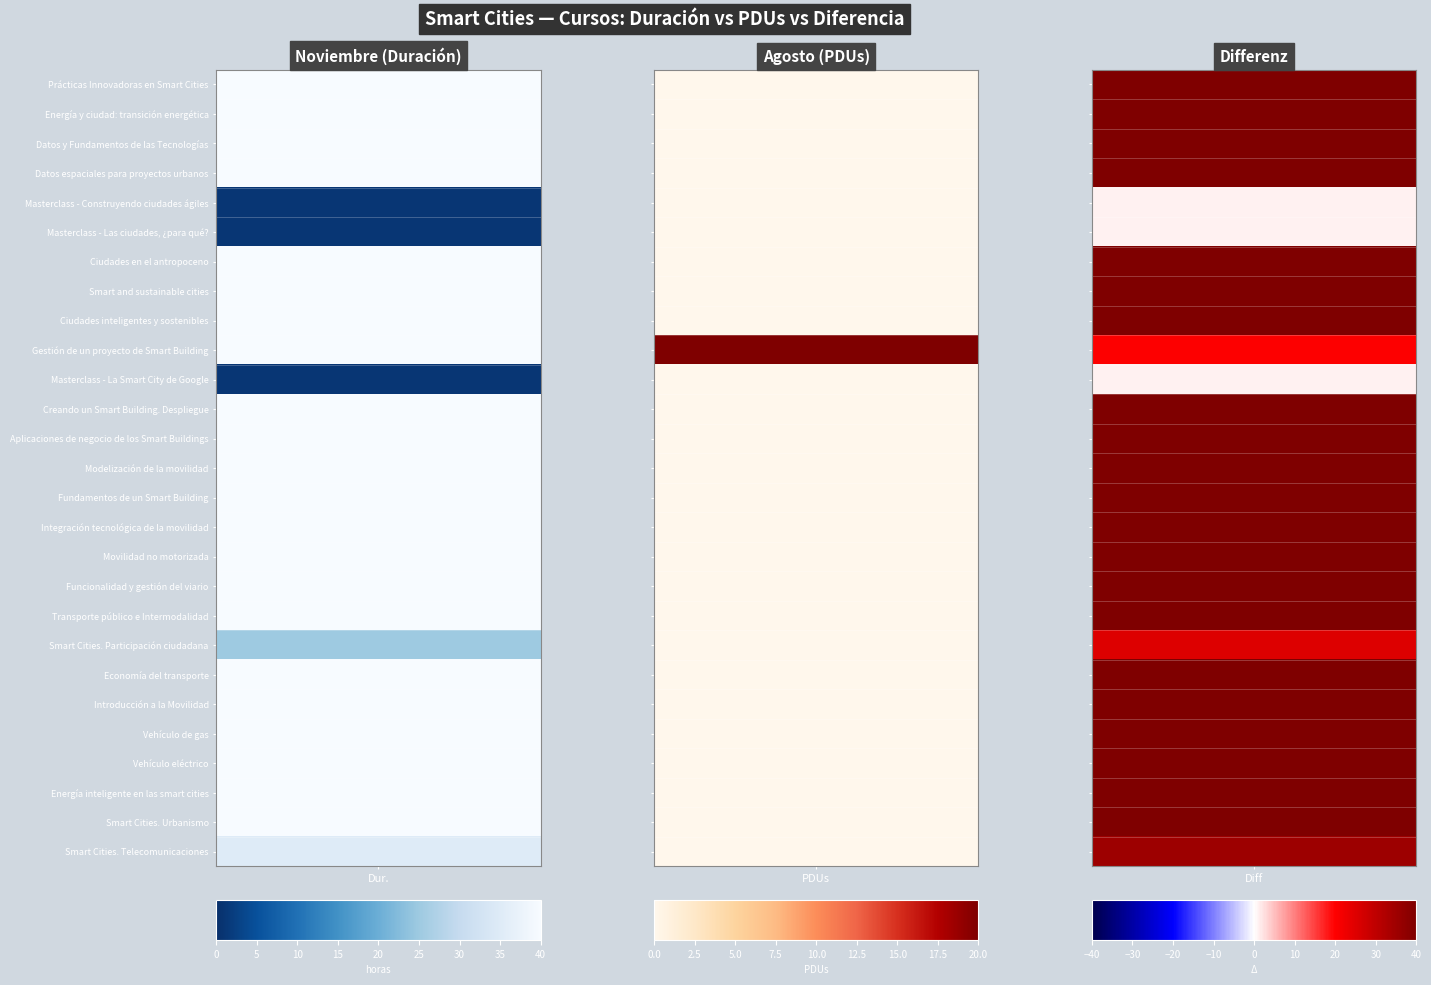

What is the sum of the Energía y ciudad: transición energética values at PDUs and Duración?

40